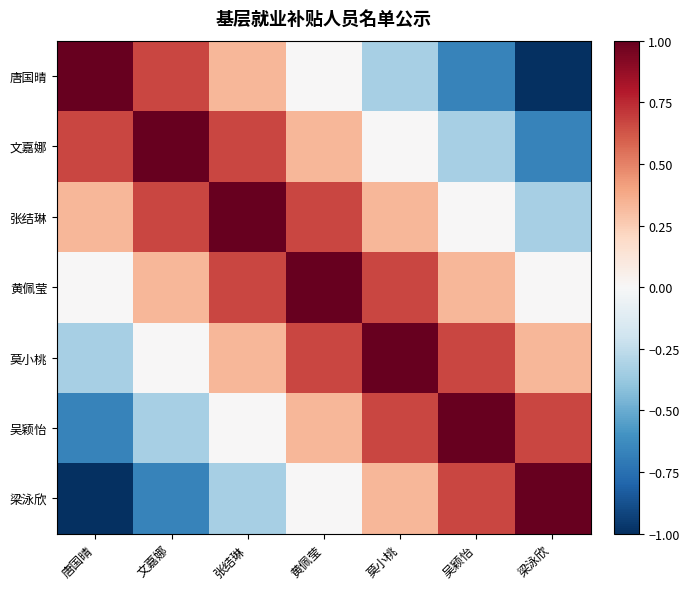

Which series has the largest range (max minus min)?

唐国晴